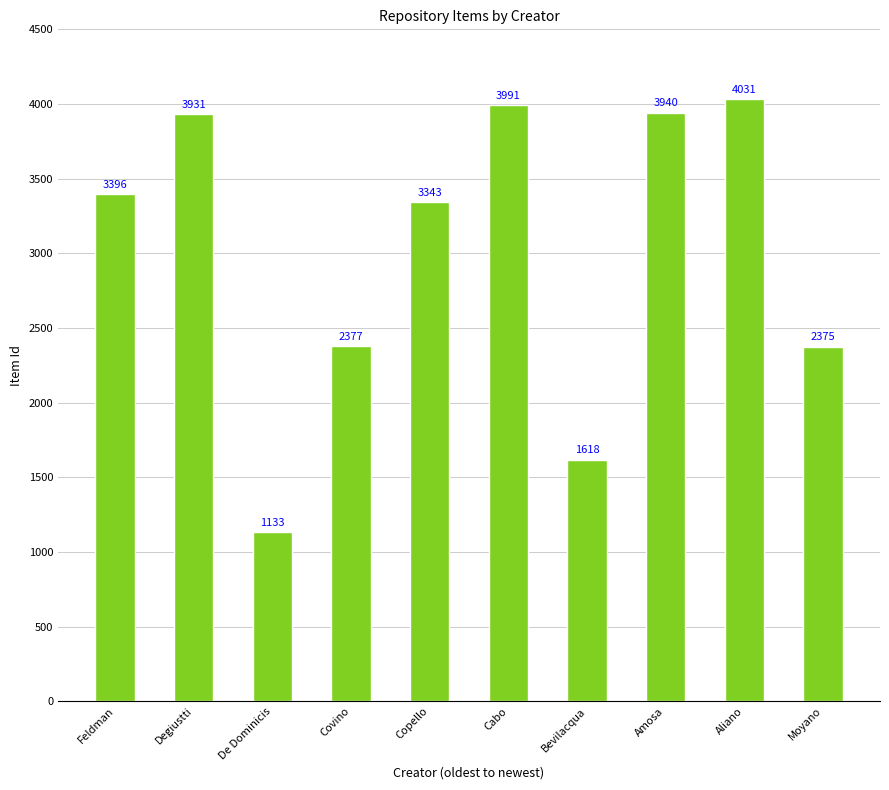

How many bars are there in total?

10